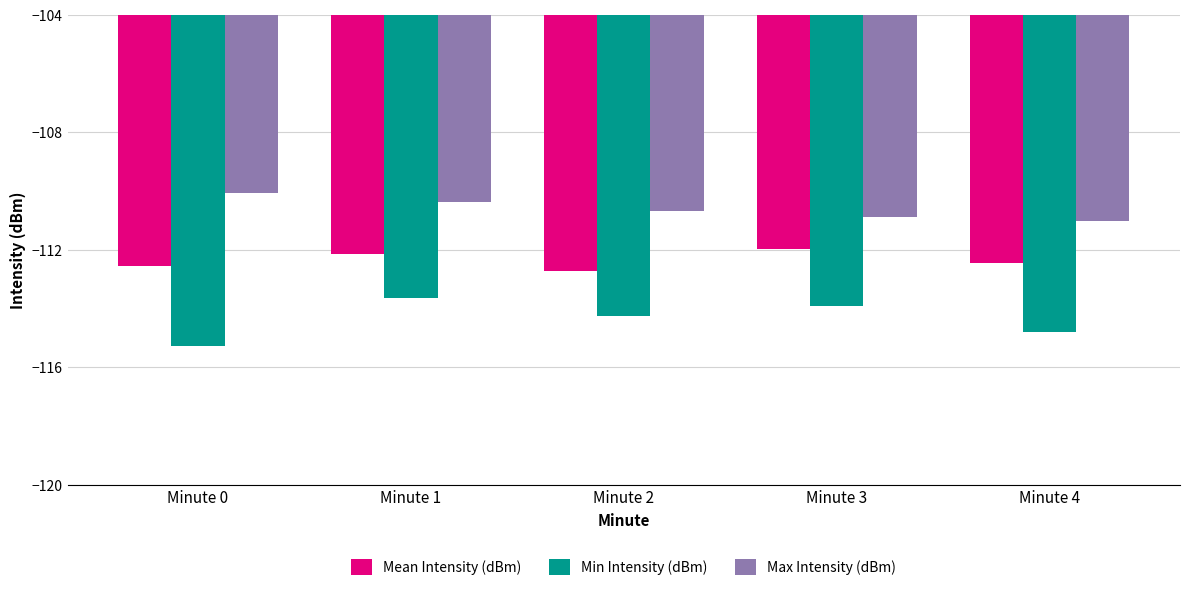

List the series in order of their overall mean, lowest first.

Min Intensity (dBm), Mean Intensity (dBm), Max Intensity (dBm)